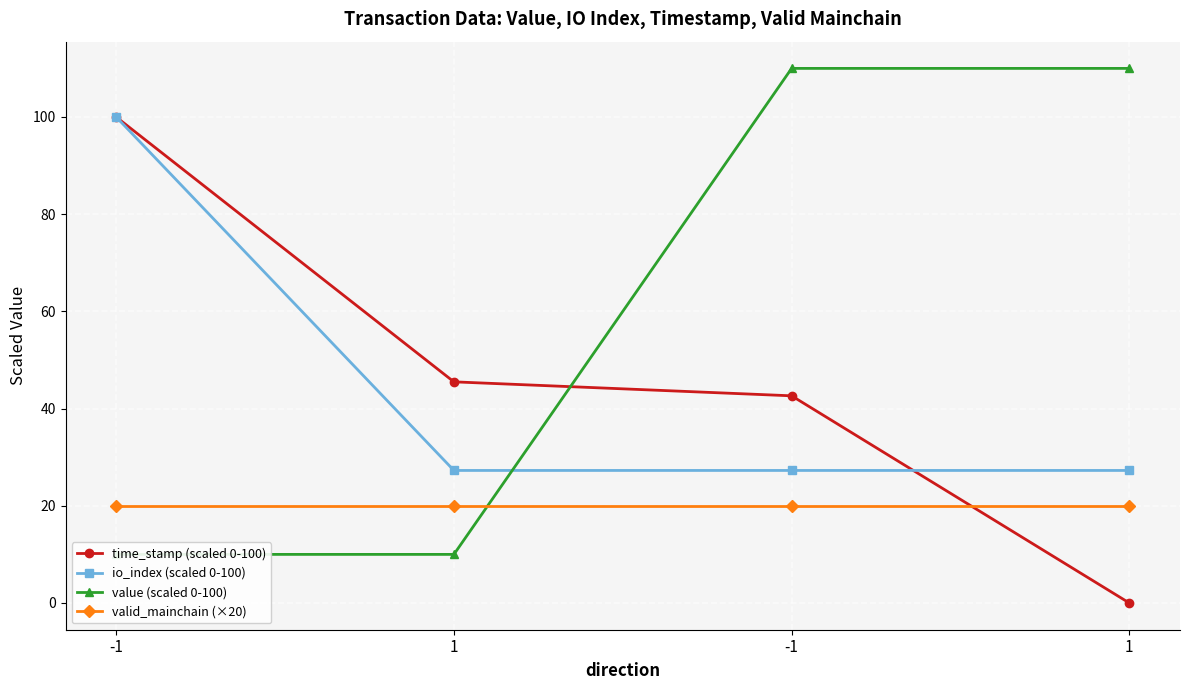

How many positive values does the time_stamp (scaled 0-100) series have?

3